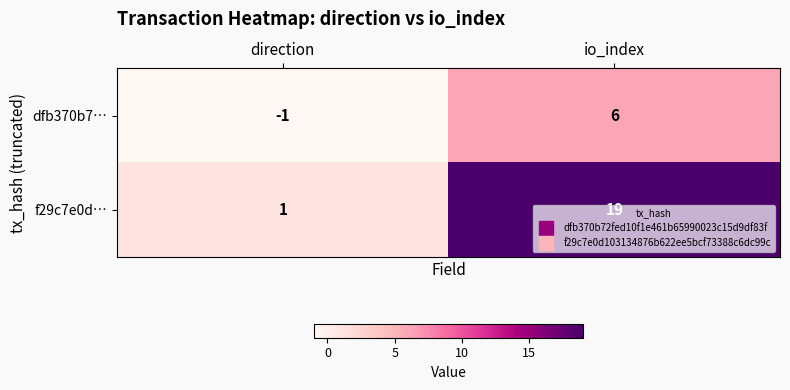

At which label does dfb370b7… reach its peak?

io_index